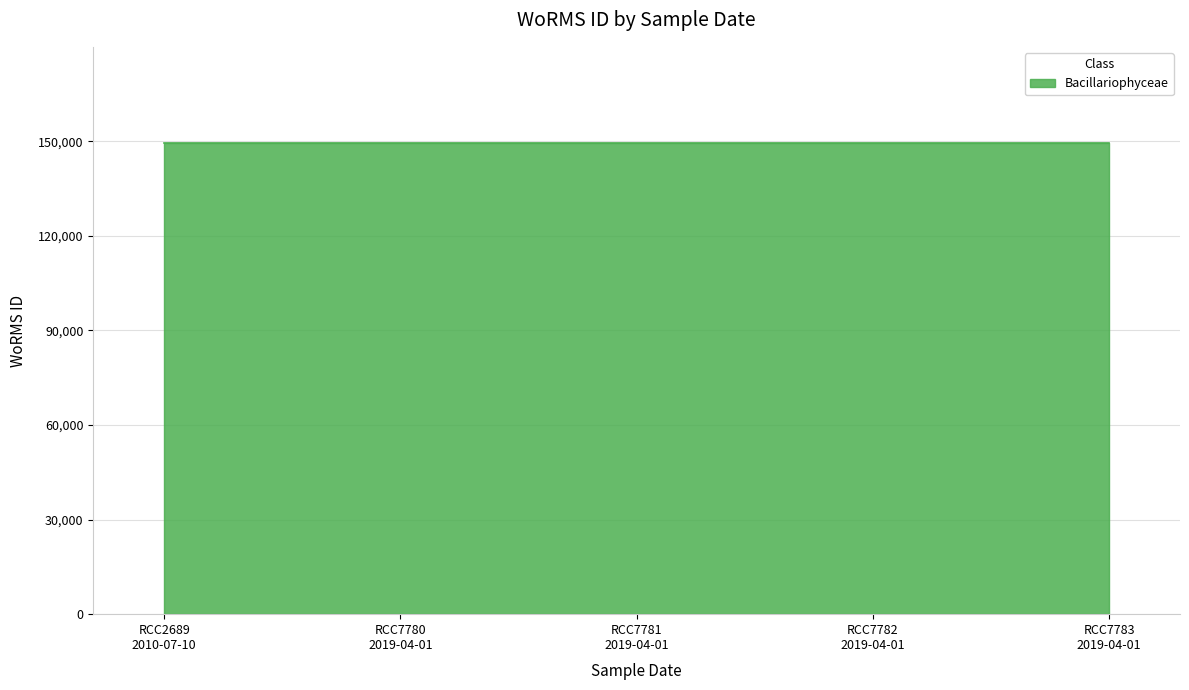

Reading left to right, transcribe all the data shown in this chart.

2010-07-10=149537	2019-04-01=149538	2019-04-01=149538	2019-04-01=149538	2019-04-01=149538